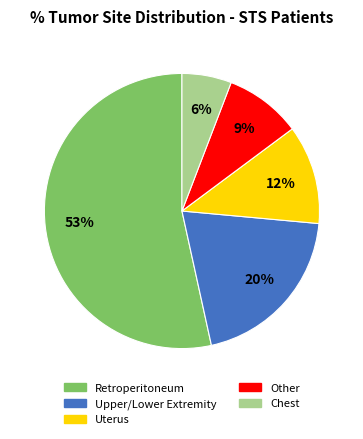

To the nearest percent, what is the difference between the Upper/Lower Extremity and Retroperitoneum slice percentages?

33%